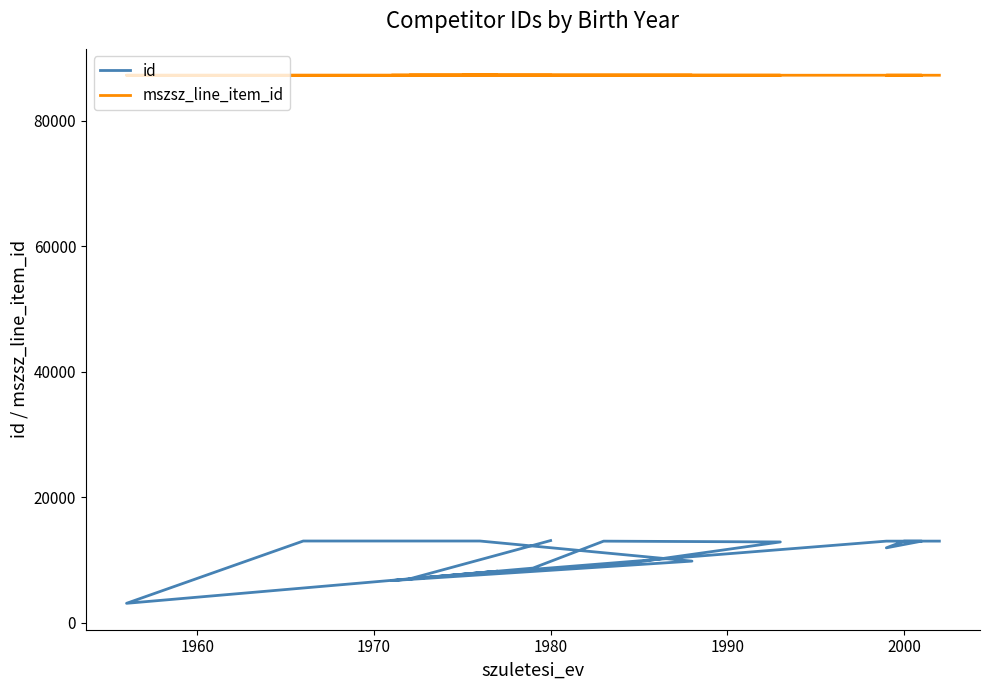

True or false: id and mszsz_line_item_id cross at least once.

False